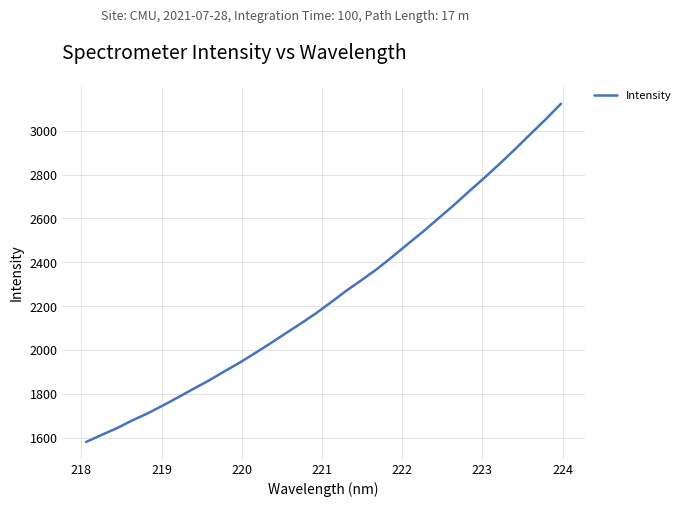

What is the greatest value displayed?

3122.8